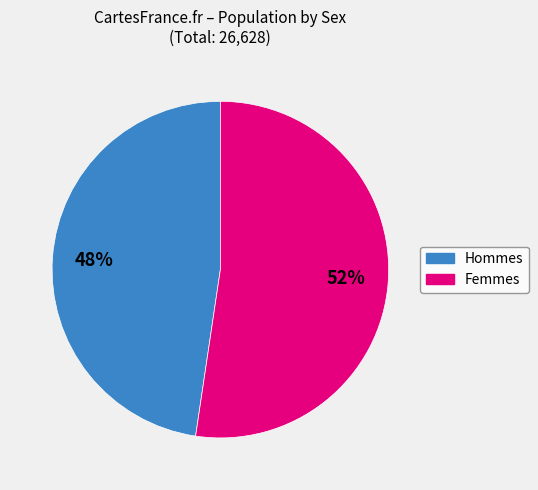

Is there a majority slice in this chart?

Yes